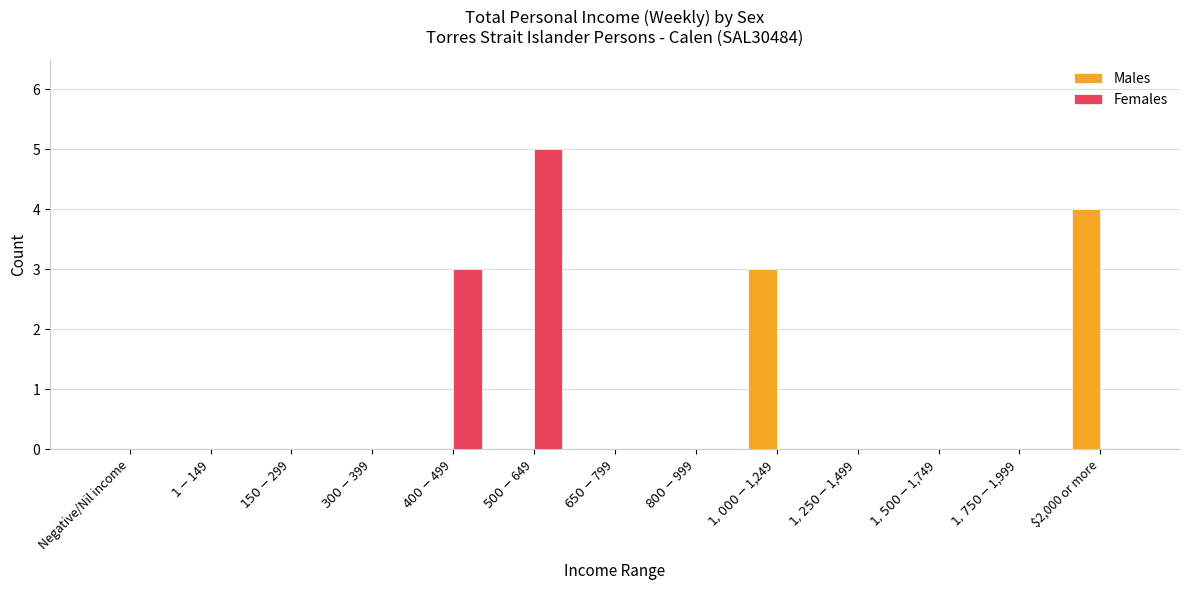

Which category has the highest value in the Females series?

$500-$649